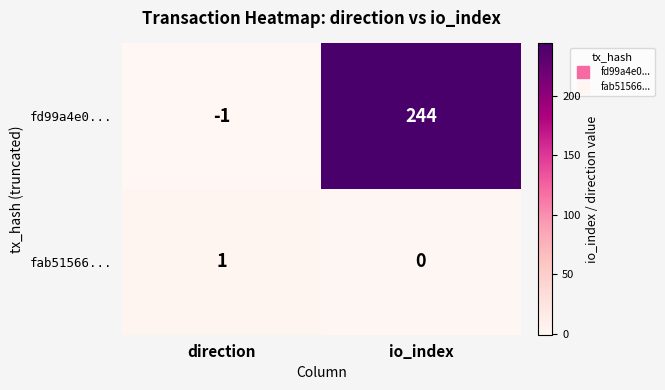

True or false: fab51566... has a value of -1 at io_index.

False